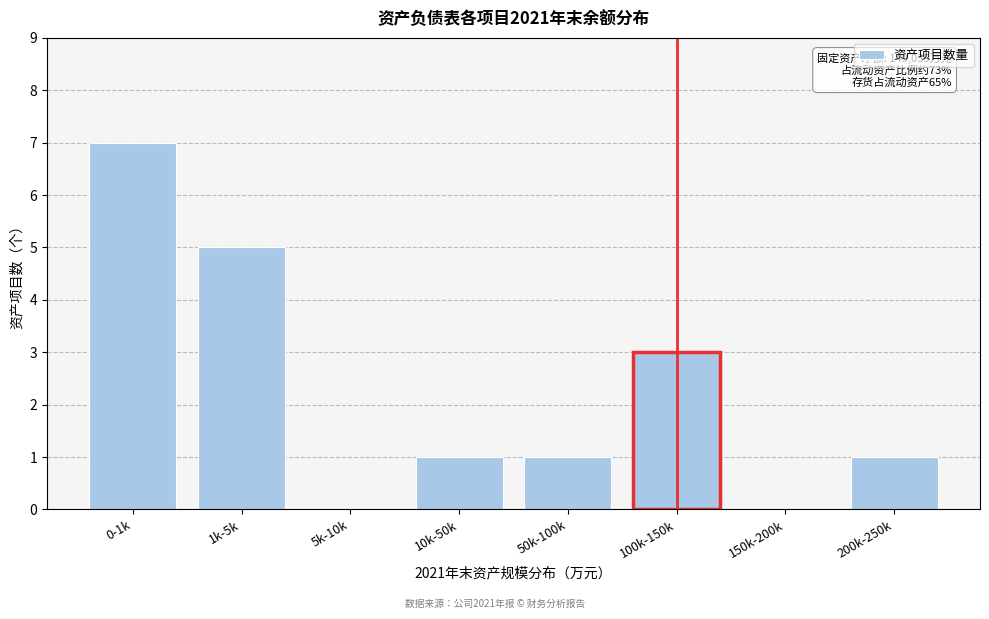

Reading left to right, transcribe all the data shown in this chart.

0-1k=7	1k-5k=5	5k-10k=0	10k-50k=1	50k-100k=1	100k-150k=3	150k-200k=0	200k-250k=1